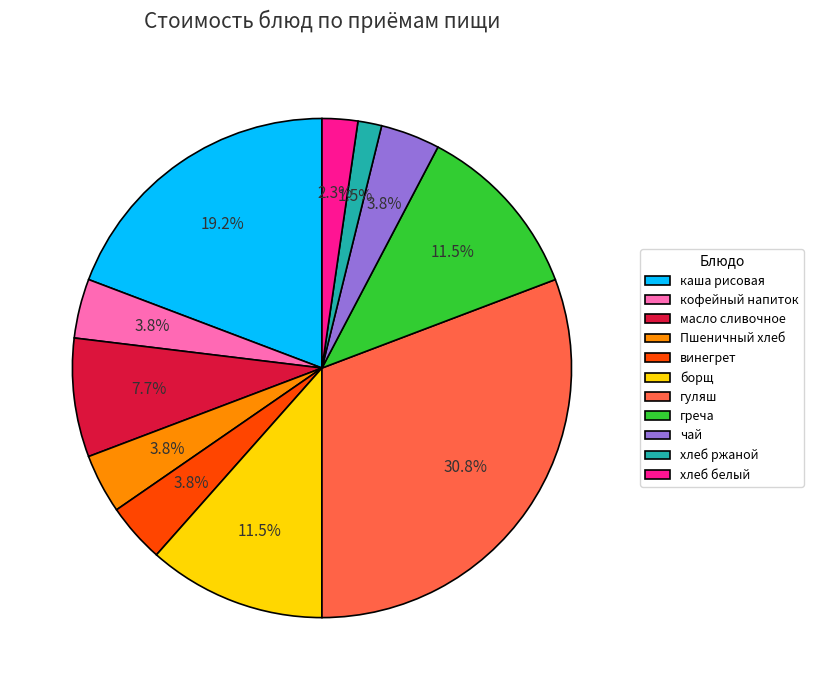

Is the sum of винегрет and борщ greater than half?

No